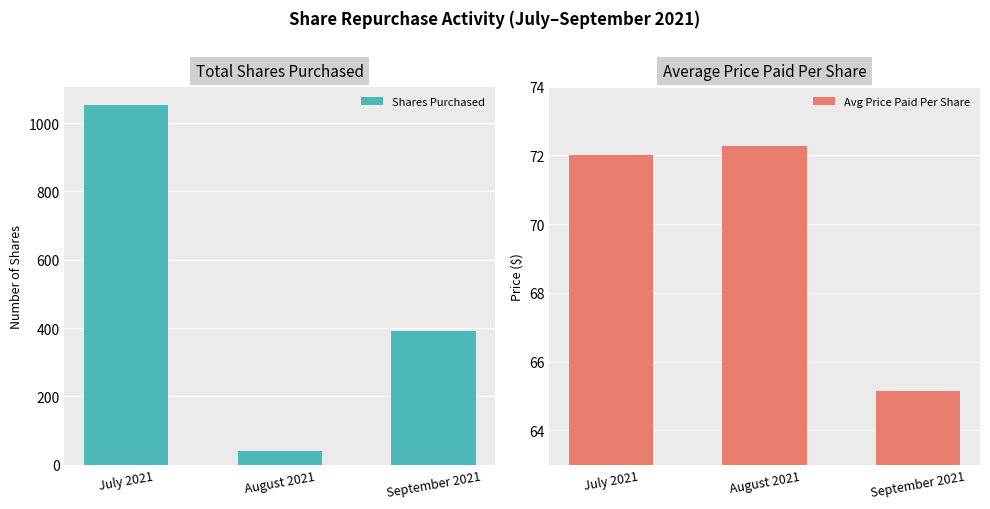

What are all the series names shown in the legend?

Shares Purchased, Avg Price Paid Per Share